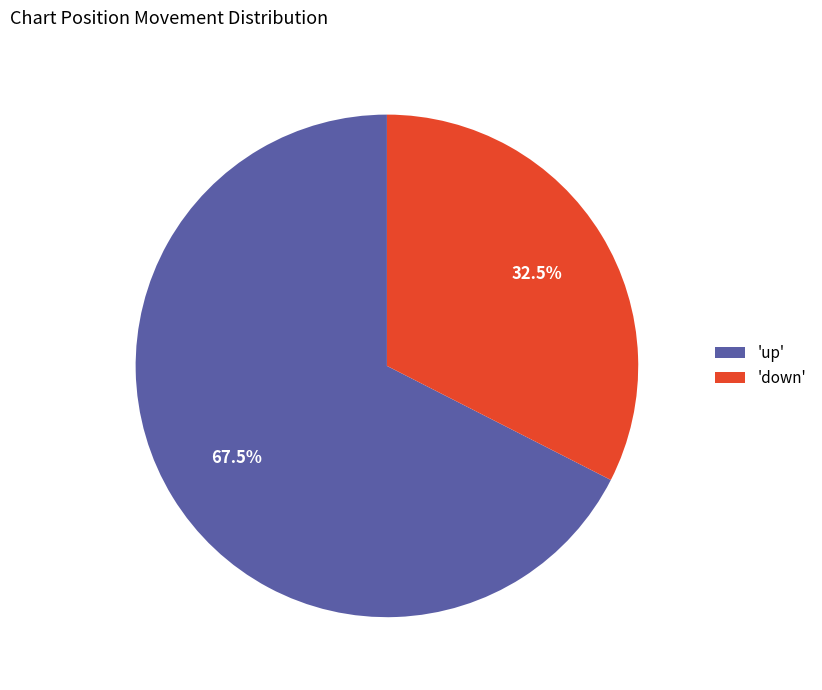

Which slice is the largest?

'up'